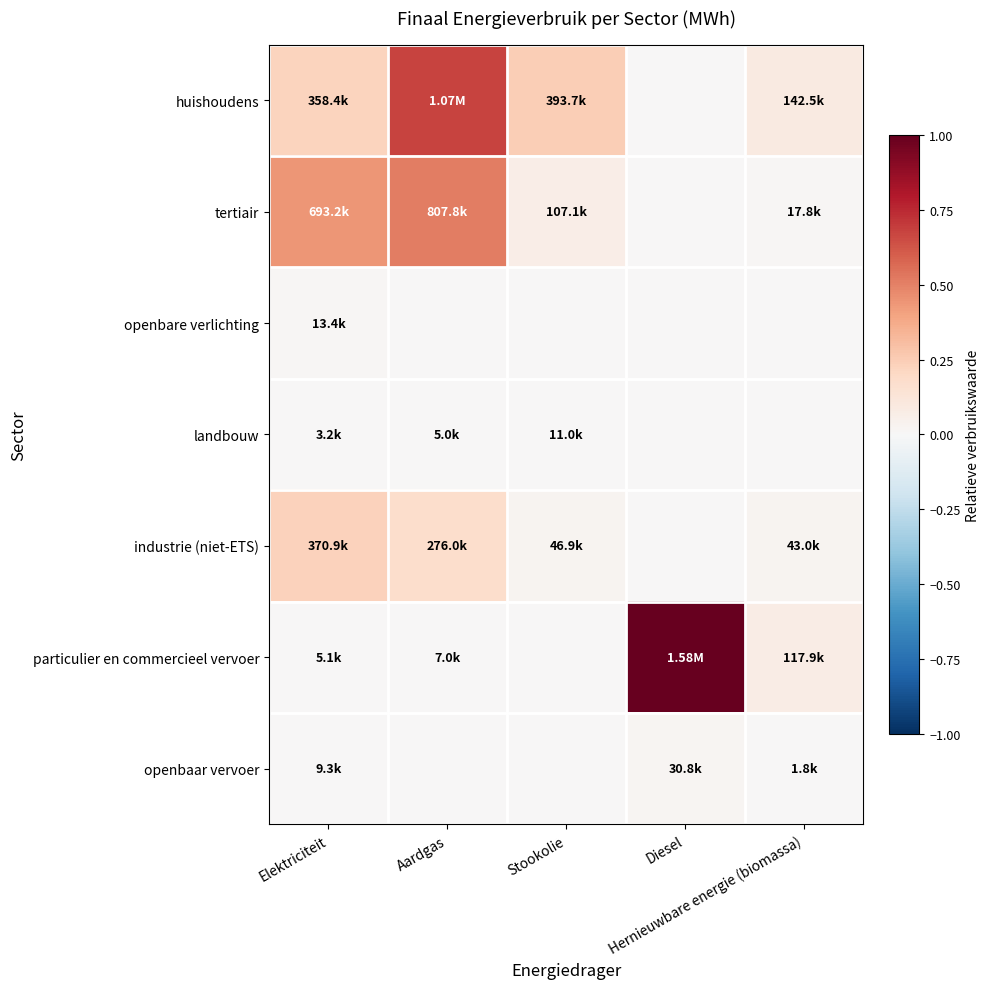

Which has a higher value, Diesel or Stookolie?

Stookolie